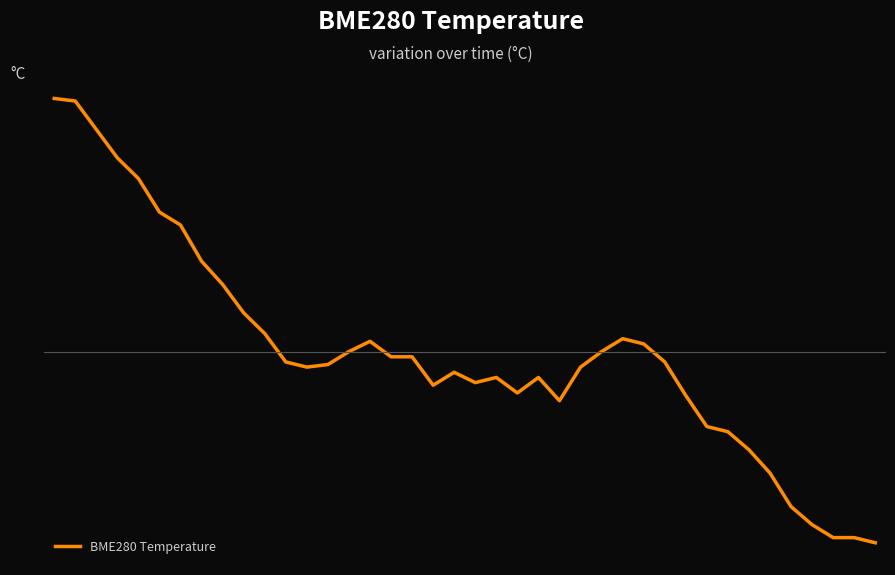

How many points are higher than both their immediate neighbors (excluding endpoints)?

5